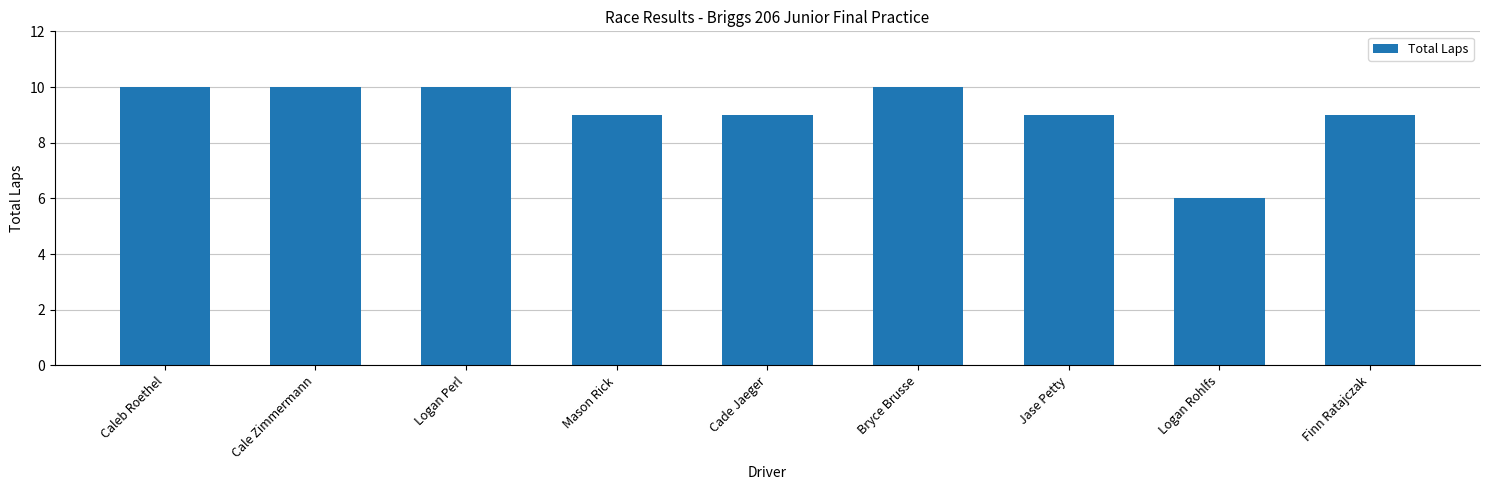

Approximately how many times larger is the value at Logan Perl compared to Finn Ratajczak?

1.1